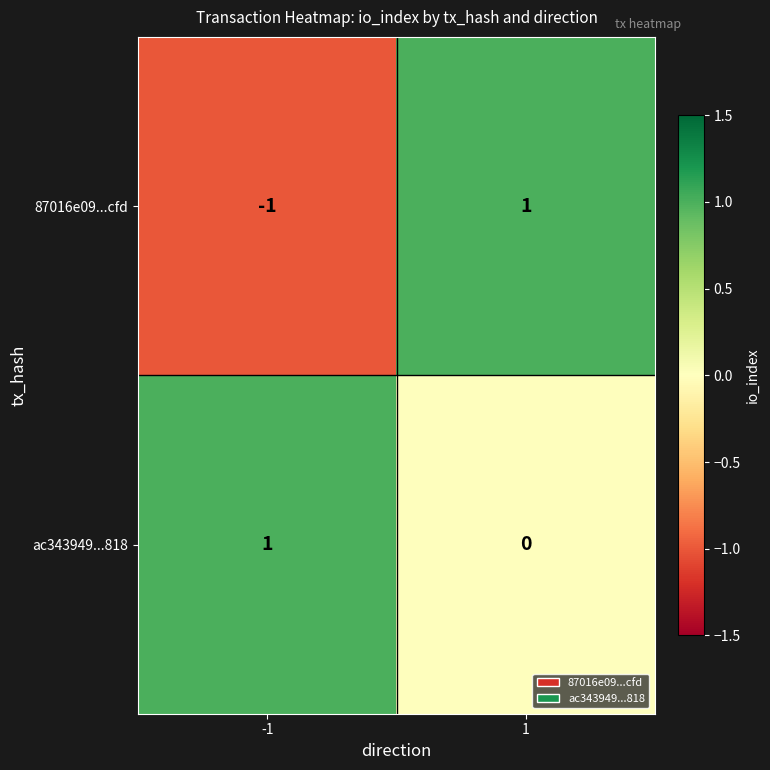

Between -1 and 1, which series saw the biggest shift?

87016e09...cfd